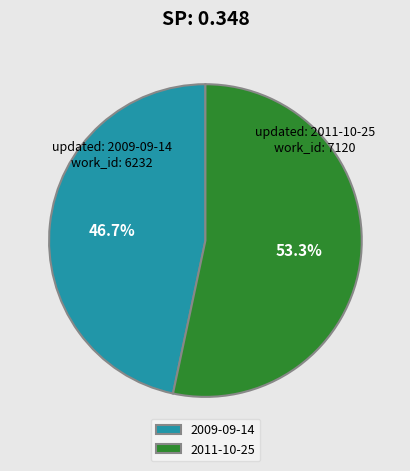

What percentage is the 2009-09-14 slice, to the nearest percent?

47%